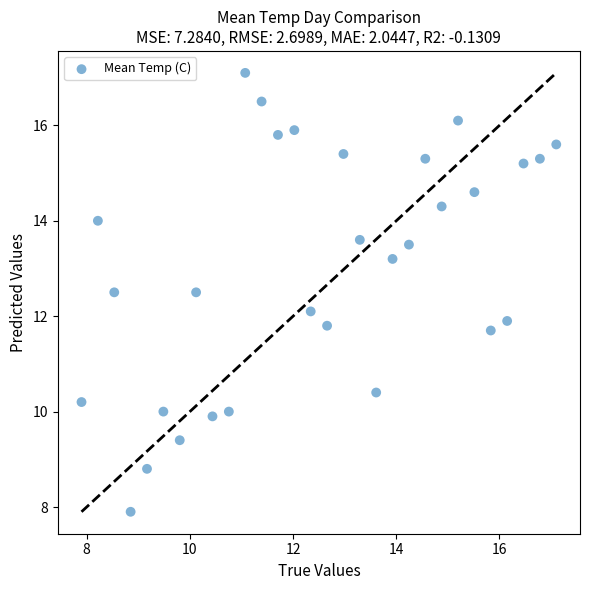

What is the range of X values (max minus min)?

9.2